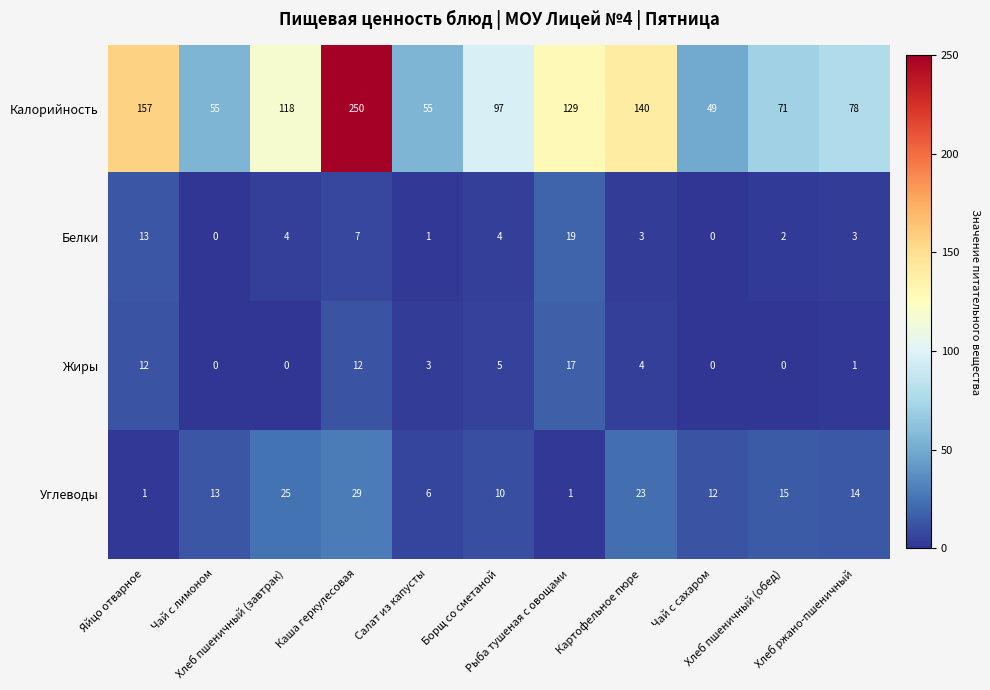

What is the sum of all Углеводы values?

149